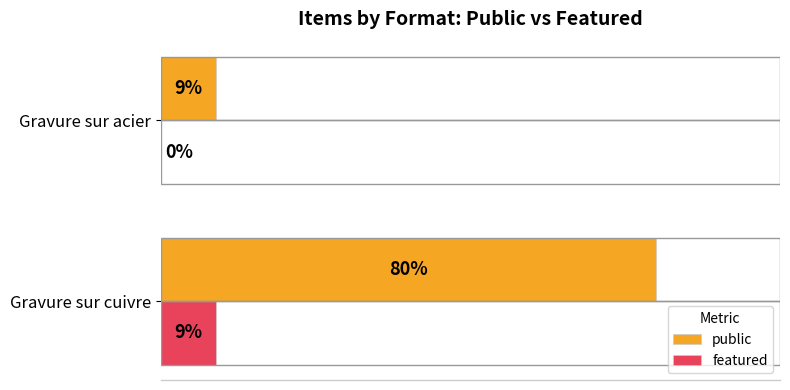

Between Gravure sur cuivre and Gravure sur acier, which series saw the biggest shift?

public